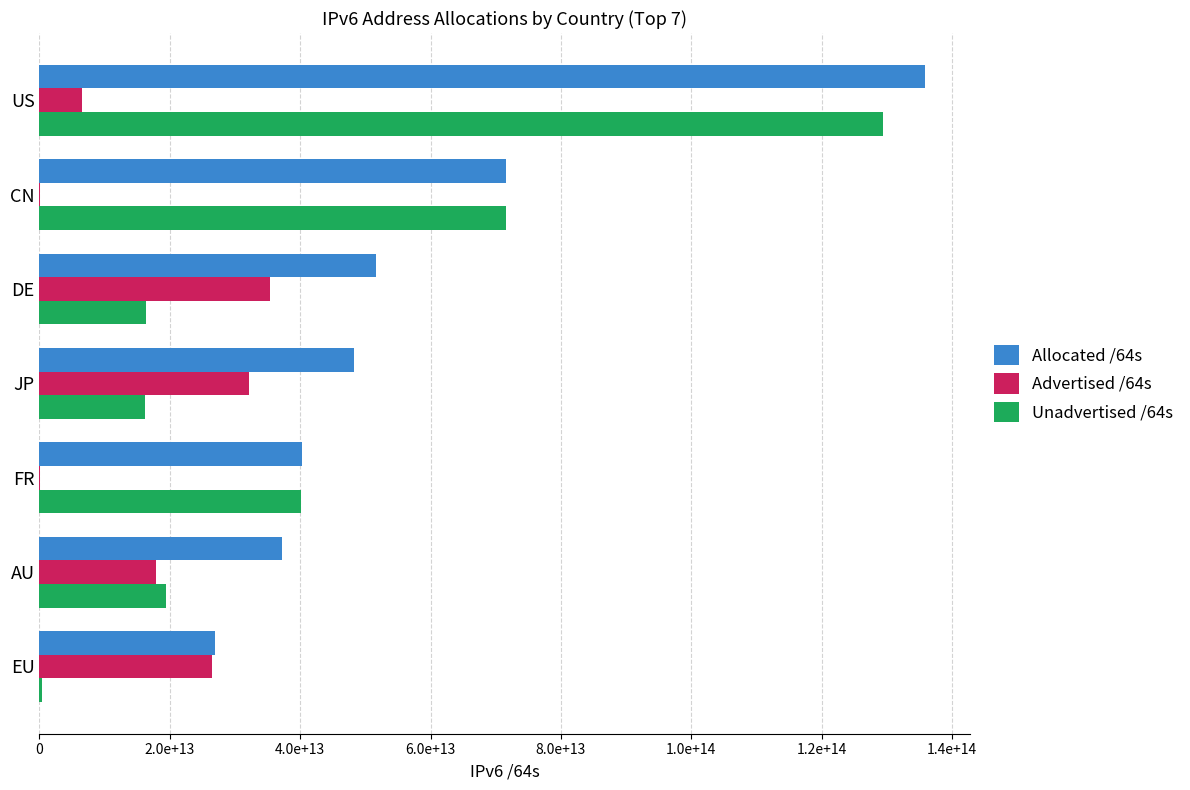

What are all the series names shown in the legend?

Allocated /64s, Advertised /64s, Unadvertised /64s